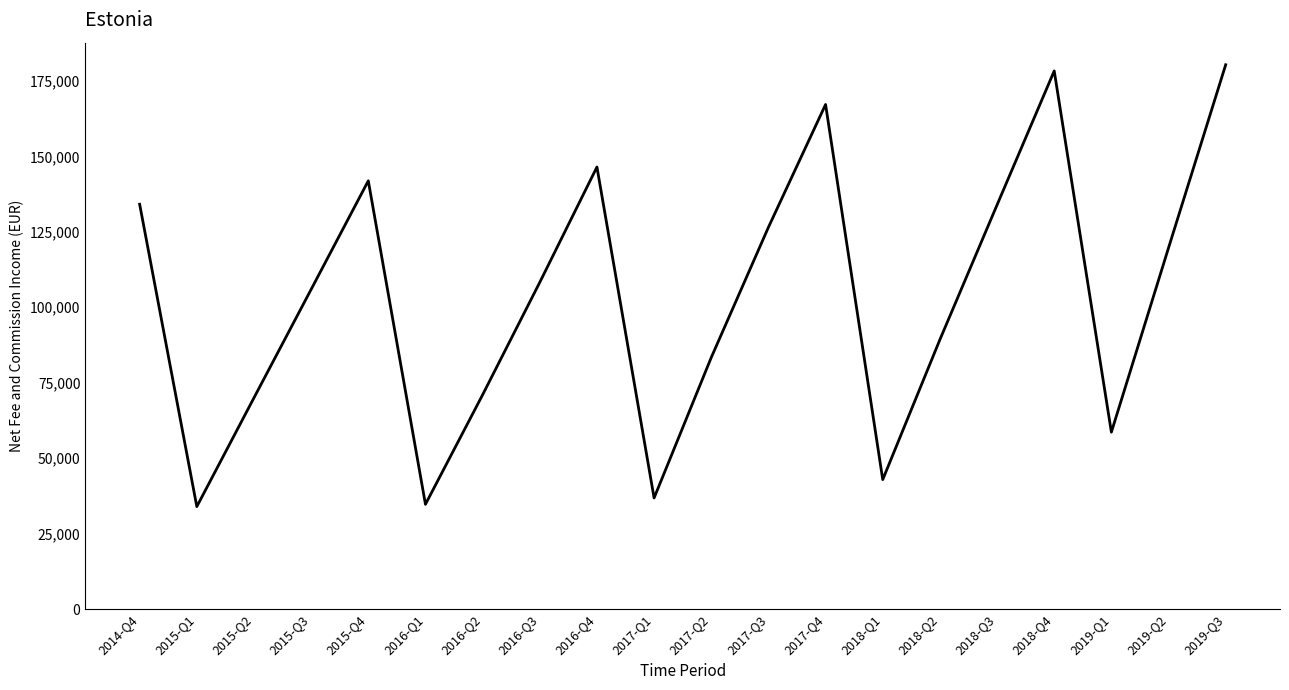

Approximately how many times larger is the value at 2018-Q4 compared to 2019-Q1?

3.0